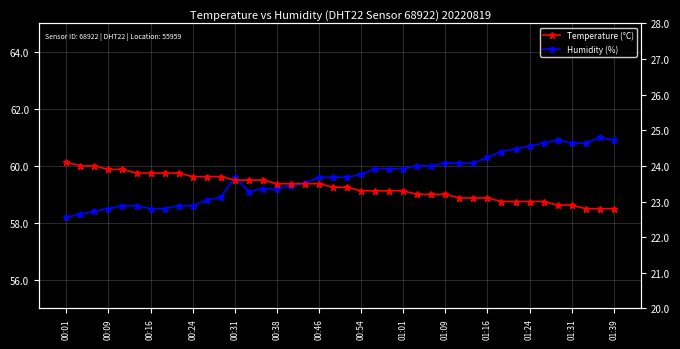

Which series has the largest range (max minus min)?

Humidity (%)